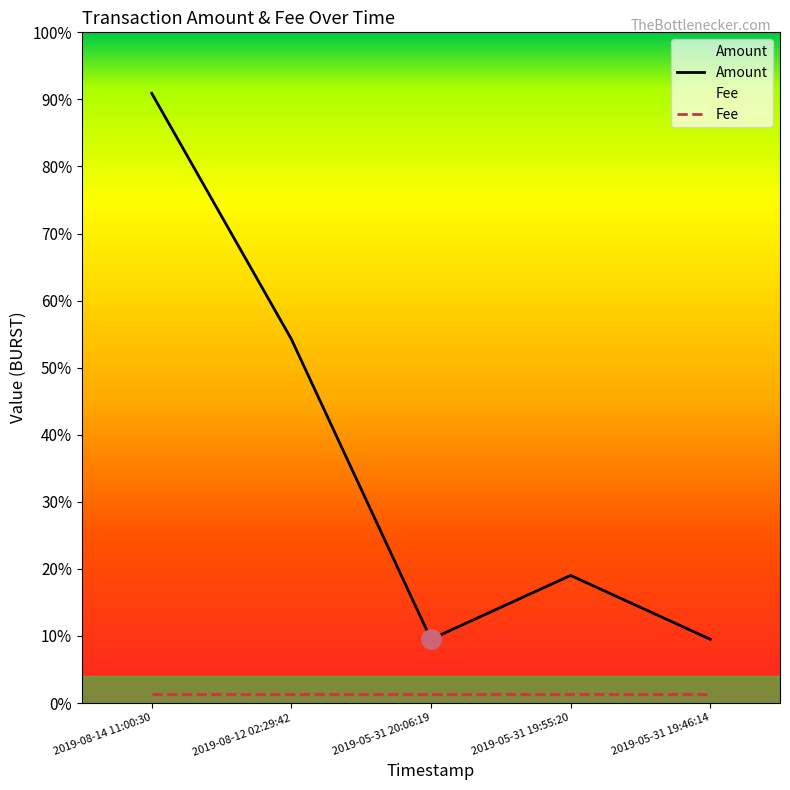

Which has a higher value, 2019-05-31 19:55:20 or 2019-08-12 02:29:42?

2019-08-12 02:29:42